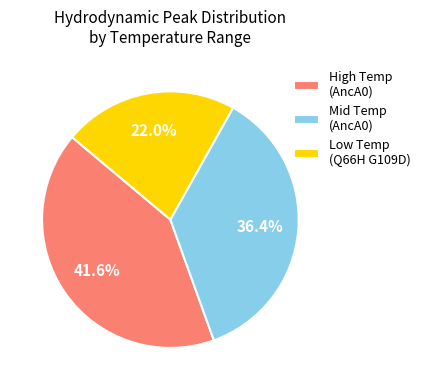

Combined, what portion of the pie is Mid Temp (AncA0) and High Temp (AncA0)?

78.0%